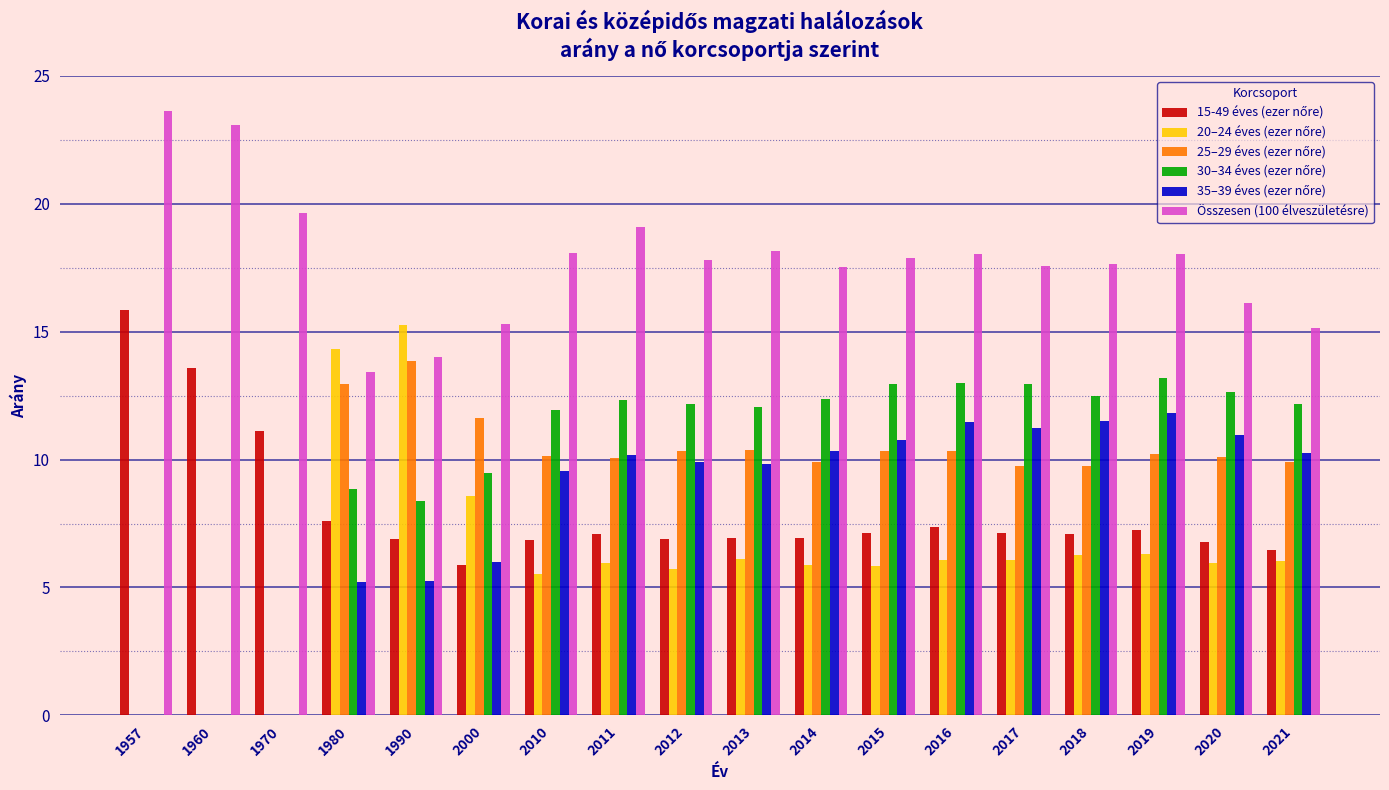

Which series has the largest total across all categories?

Összesen (100 élveszületésre)